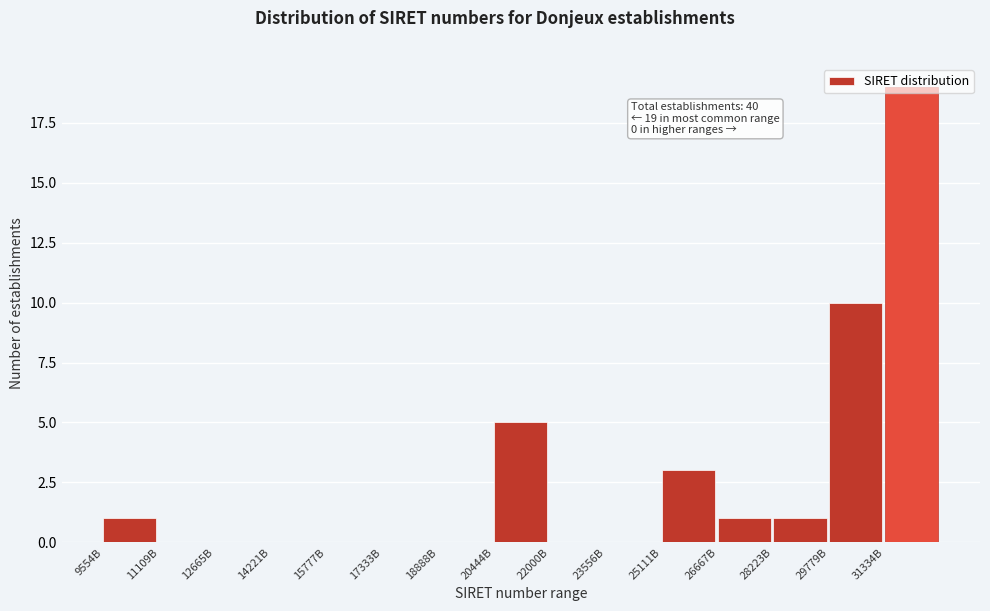

The chart shows a value of 11 at 31334B. True or false?

False